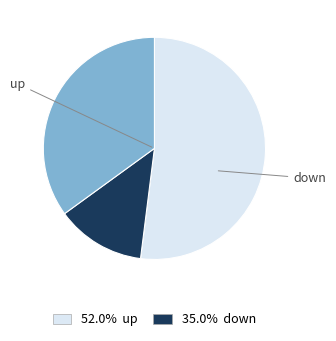

Count the number of slices in the pie.

3